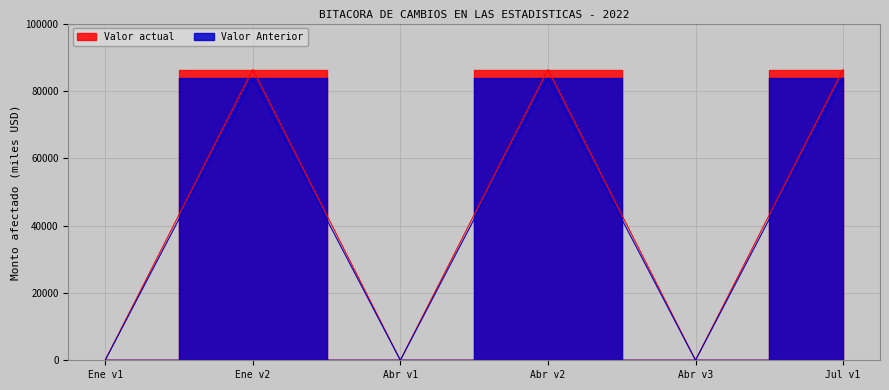

What is the difference between the highest and lowest values at Abr v2?

2508.3